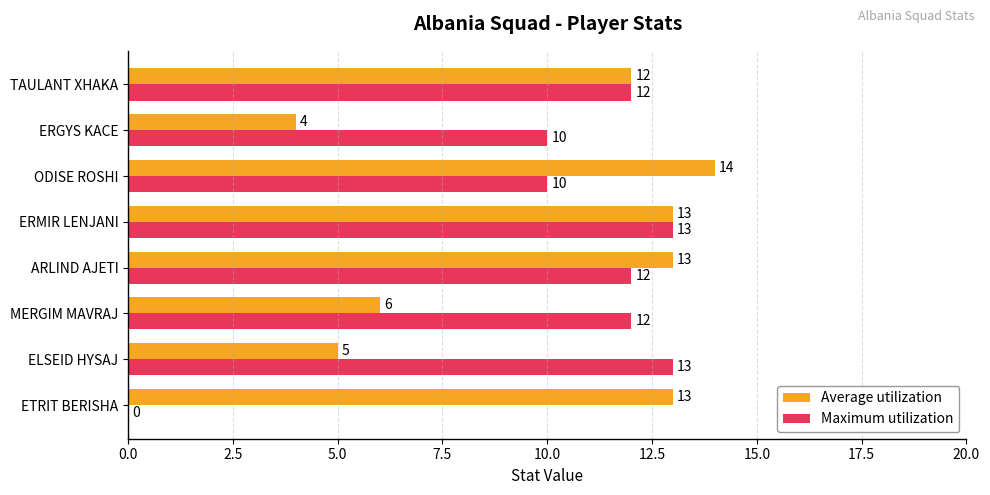

True or false: Maximum utilization has a value of 23 at ELSEID HYSAJ.

False